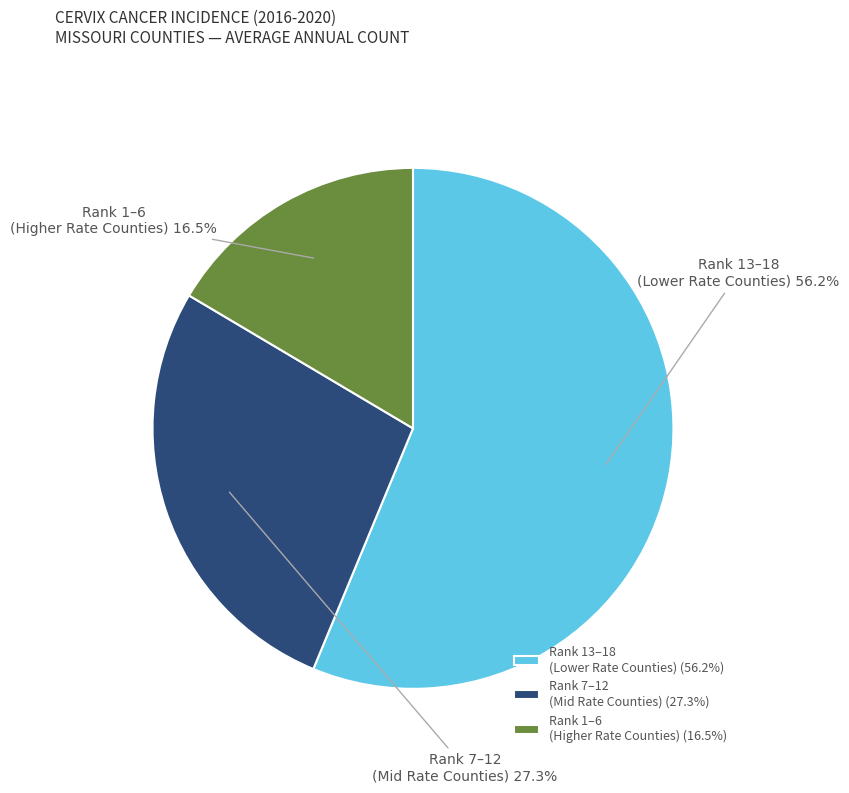

Which has a higher value, Rank 13–18 (Lower Rate Counties) or Rank 7–12 (Mid Rate Counties)?

Rank 13–18 (Lower Rate Counties)